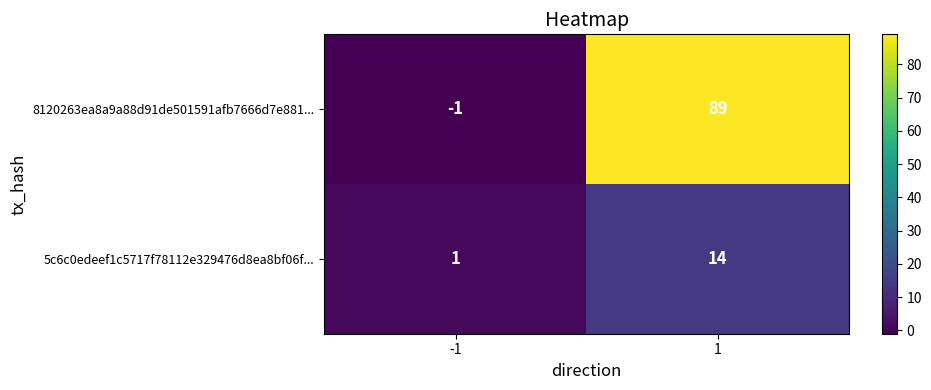

What is the smallest value displayed?

-1